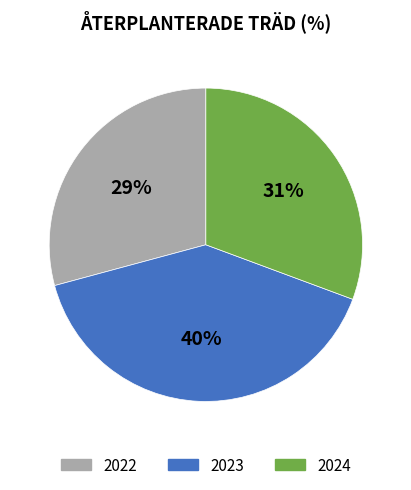

What is the ratio of the value at 2024 to the value at 2023?

0.8